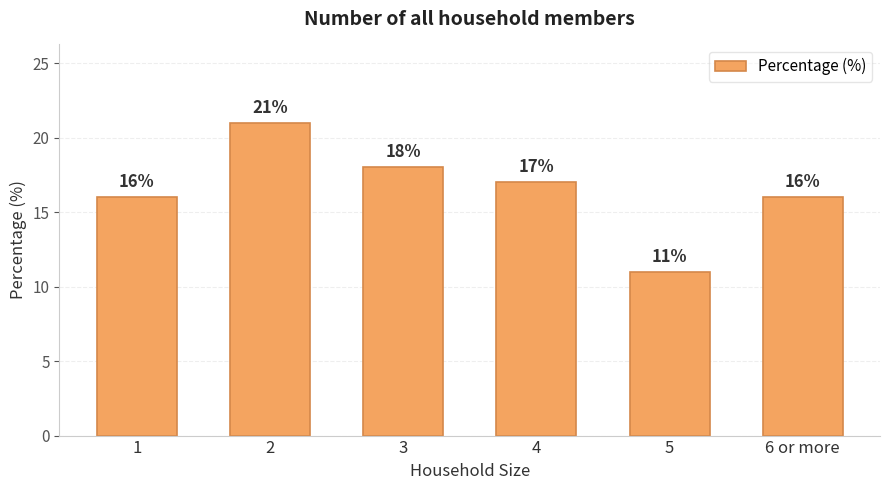

What is the smallest value displayed?

11